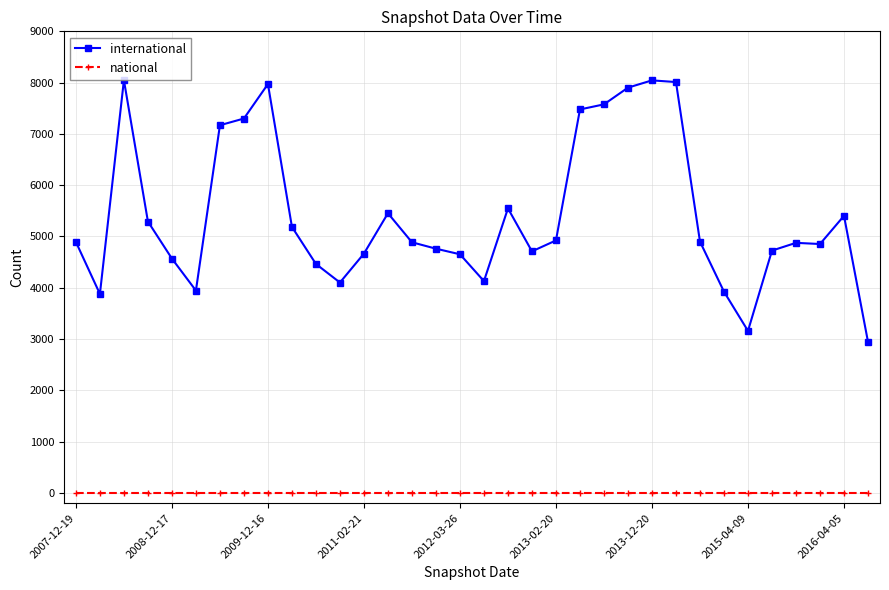

True or false: international has more than 1 points higher than both neighbors.

True